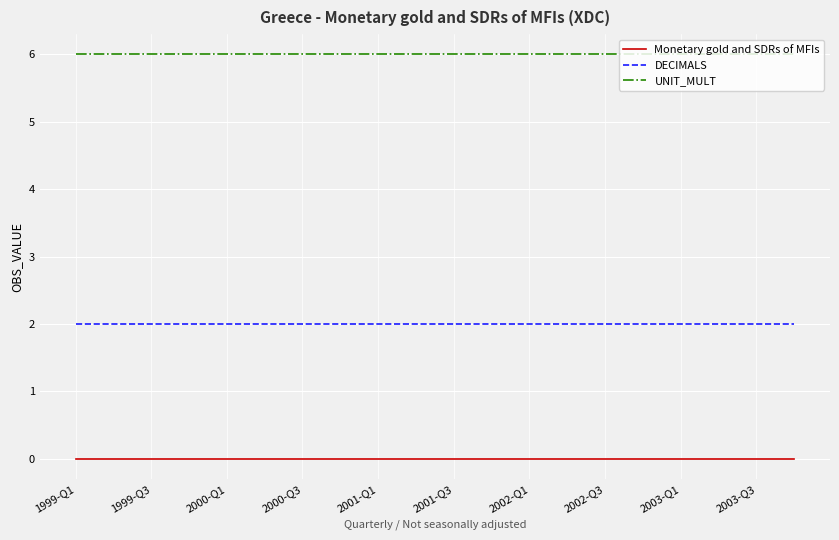

Rank the series by their average value, from lowest to highest.

Monetary gold and SDRs of MFIs, DECIMALS, UNIT_MULT